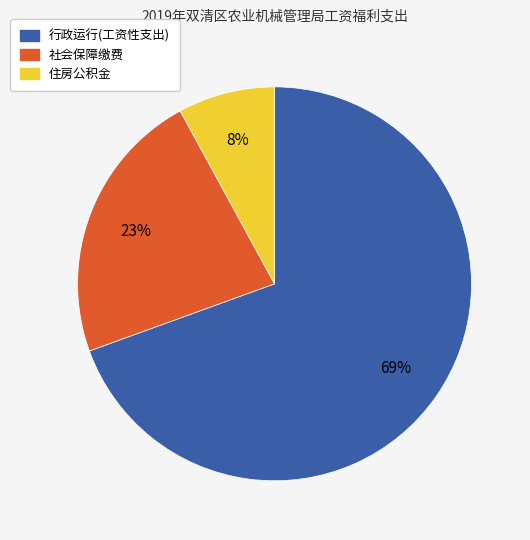

To the nearest percent, what percentage of the pie is 社会保障缴费?

23%